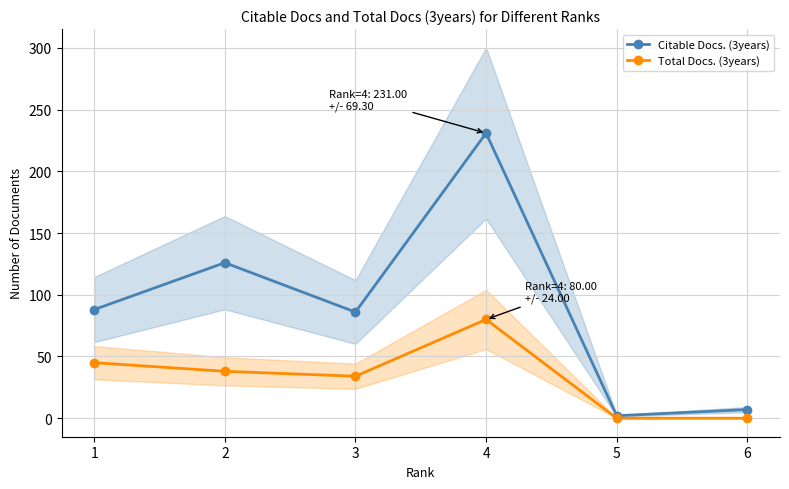

How many positive values does the Total Docs. (3years) series have?

4